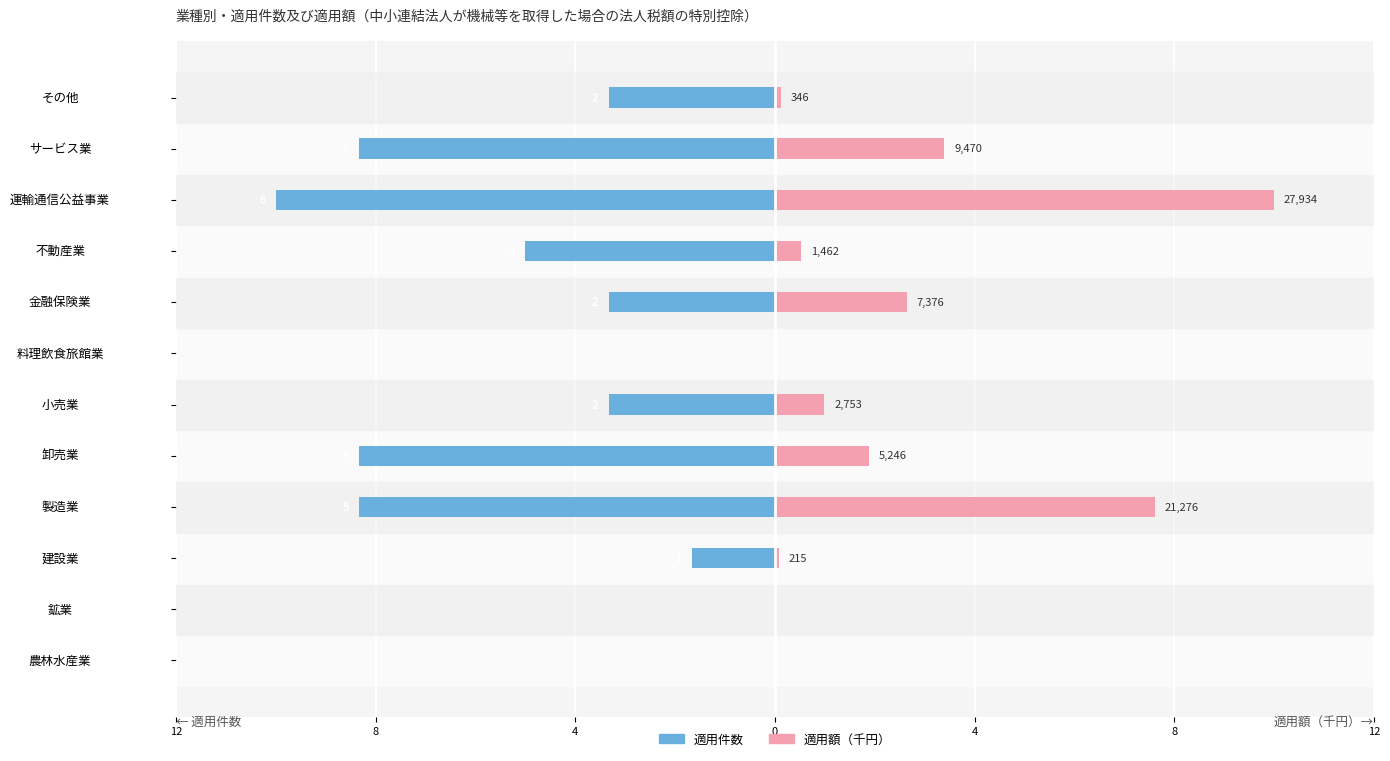

At 8, list the series in order from largest to smallest.

適用件数, 適用額（千円）